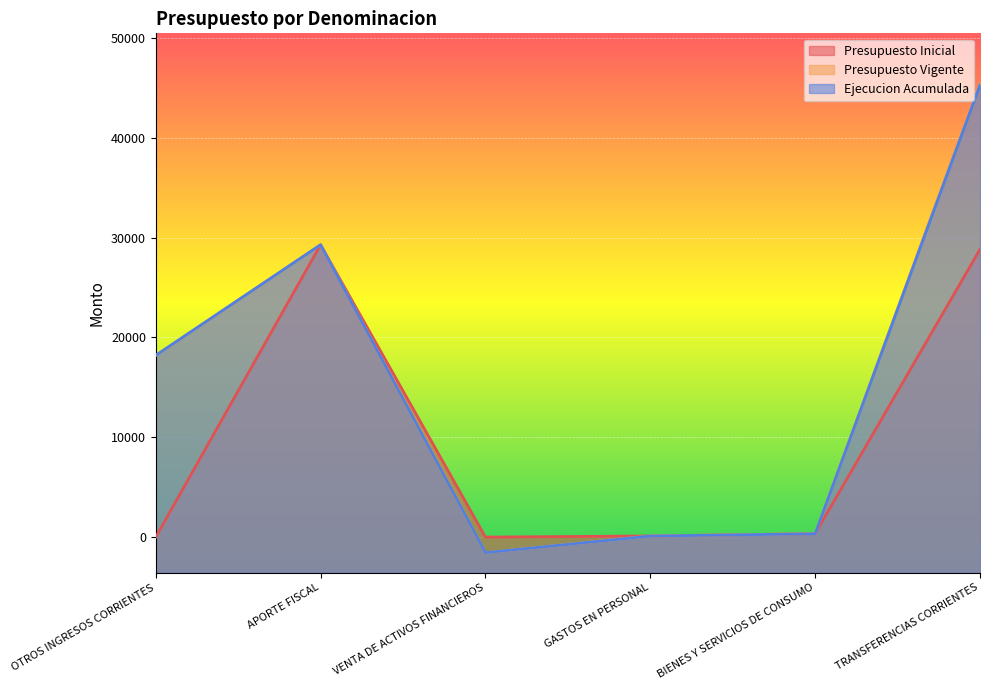

How many categories are shown in the chart?

6